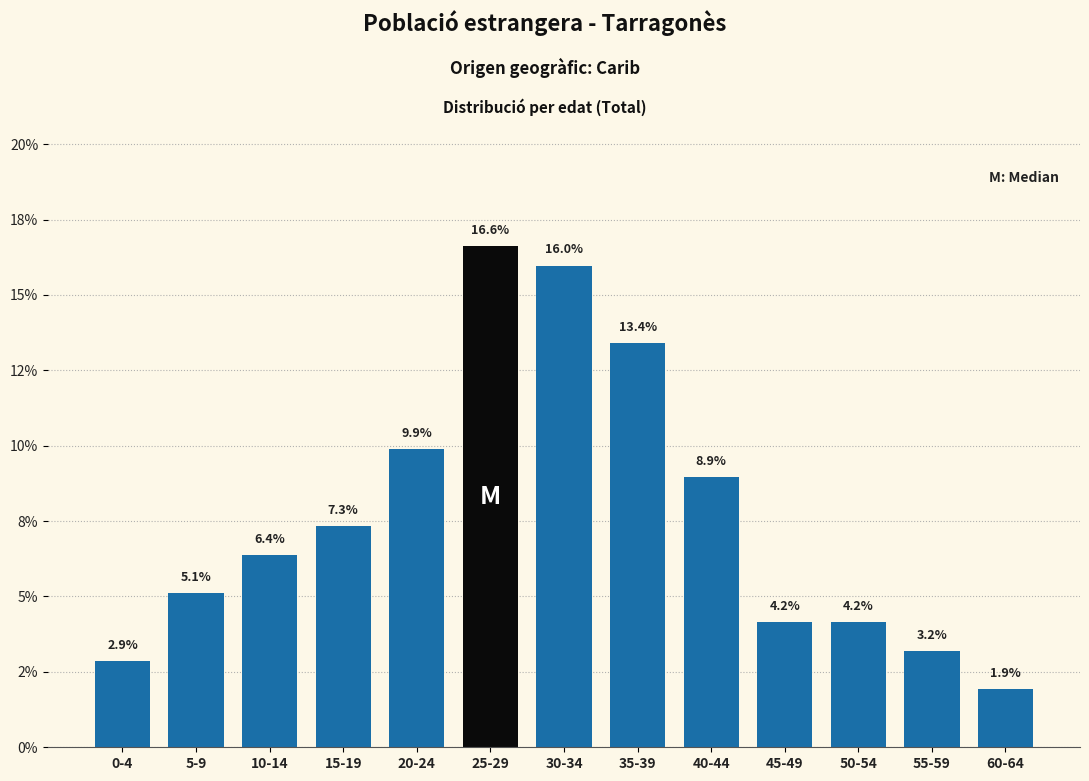

Are the bars horizontal?

No